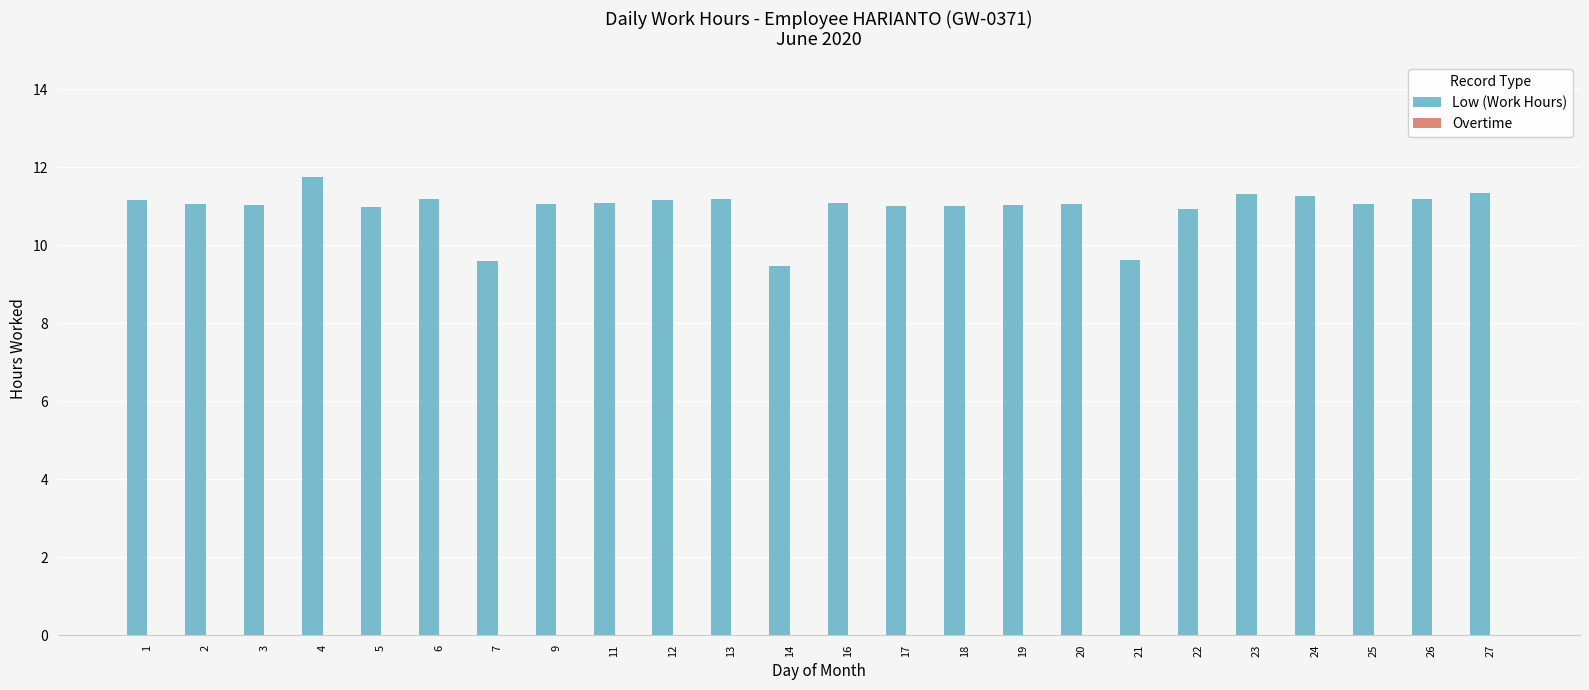

How many bars are there in total?

24